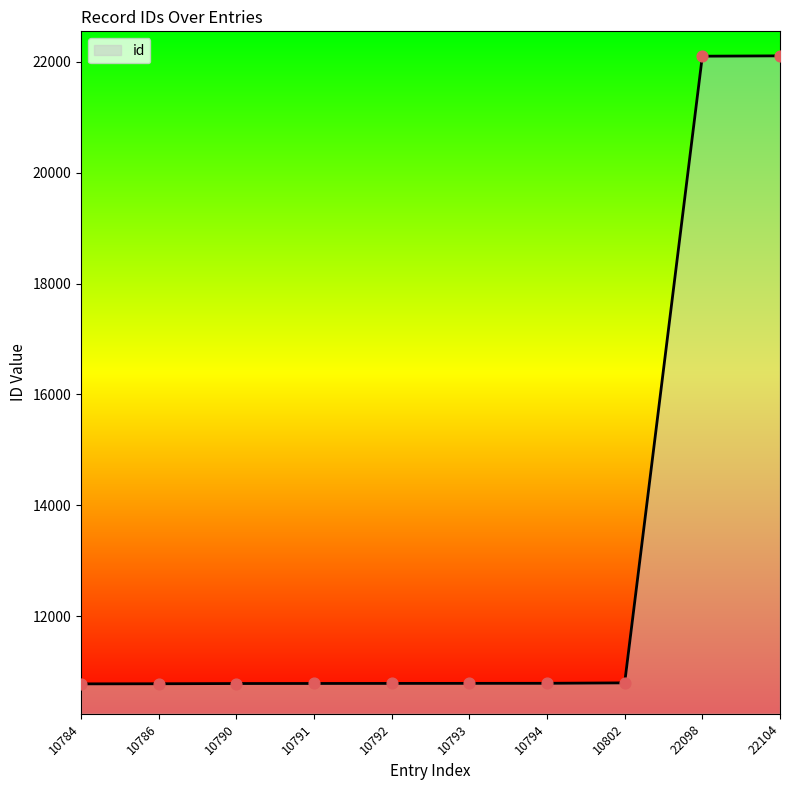

What is the change in value from 10784 to 10794?

+10